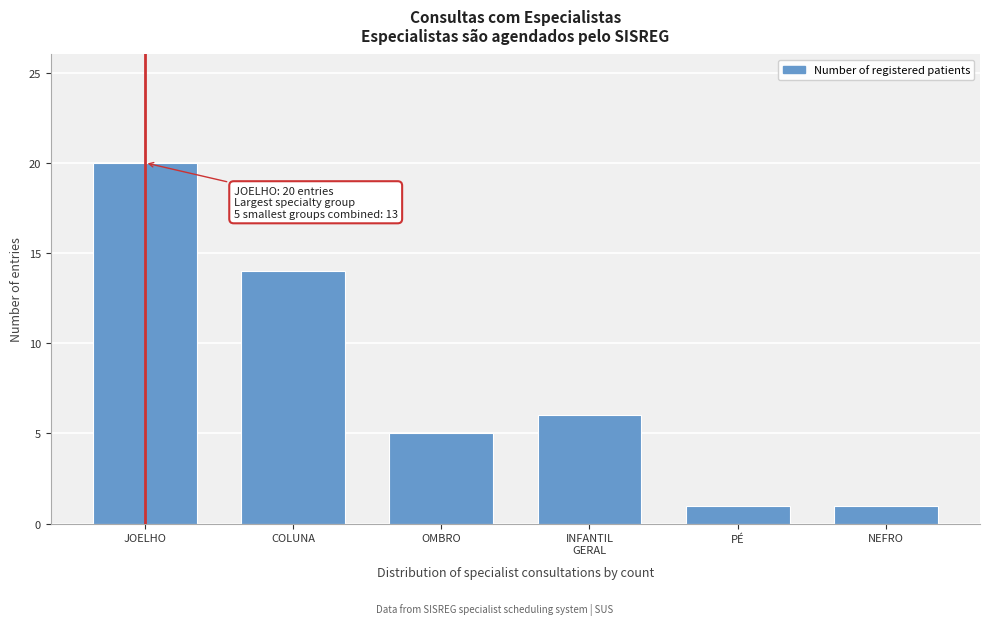

Approximately how many times larger is the value at JOELHO compared to PÉ?

20.0